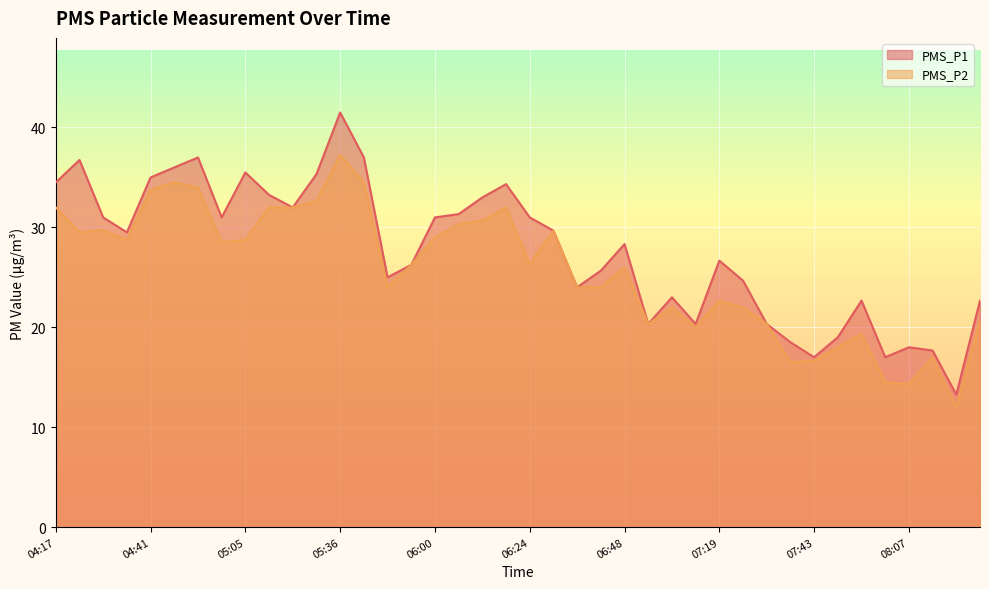

What value does the PMS_P1 series have at 05:48?

25.0